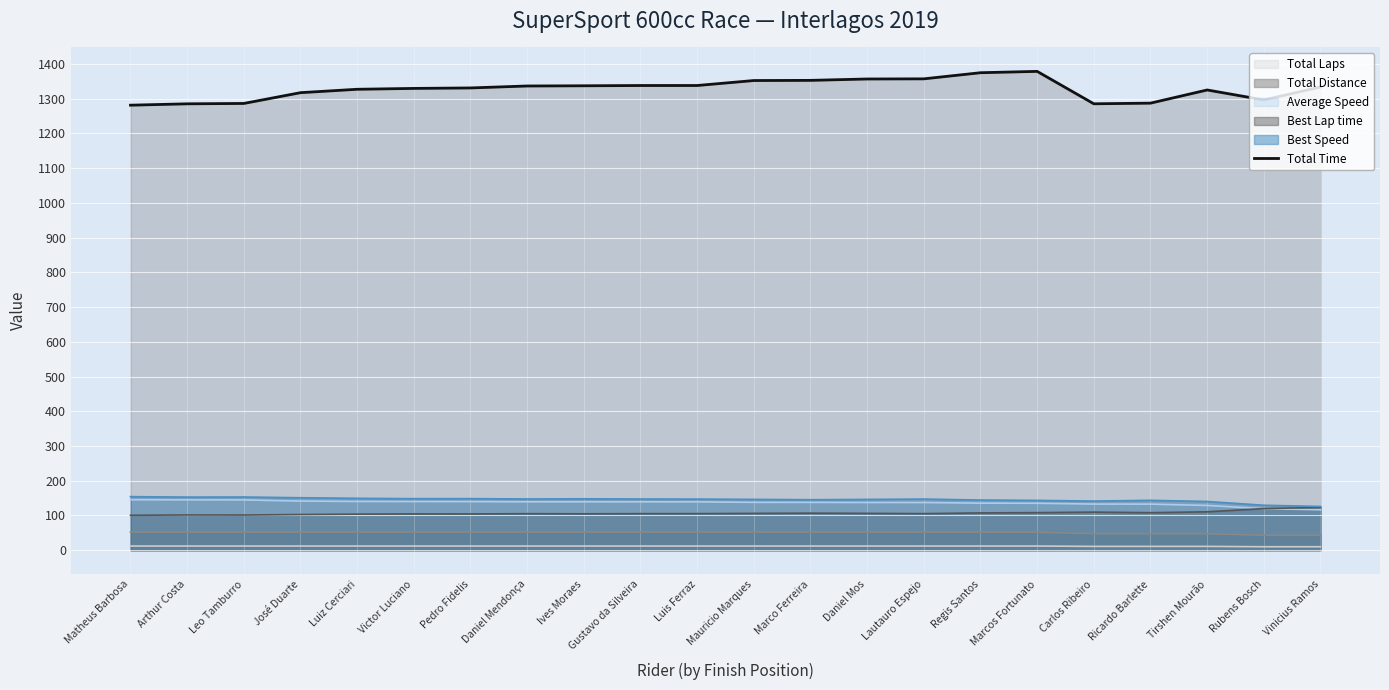

True or false: the data shows 1337.7 at Gustavo da Silveira.

True